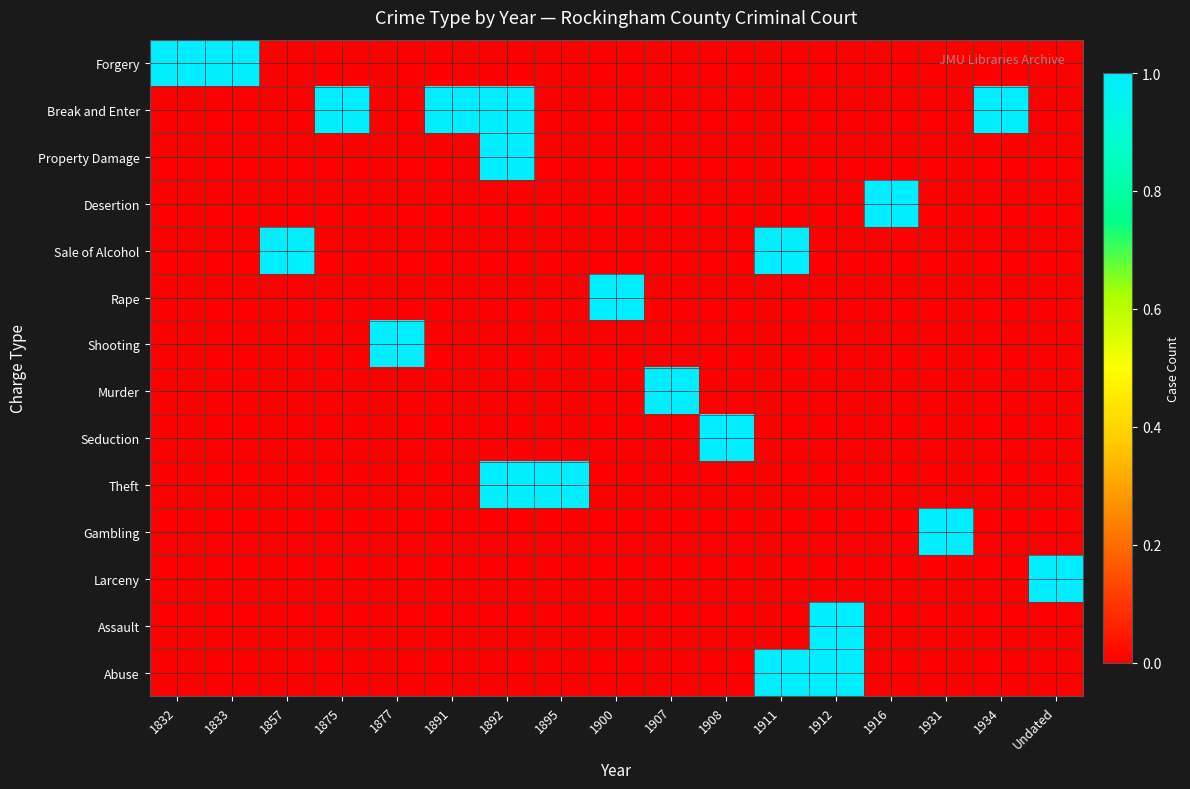

Reading left to right, extract all data points from this chart.

Forgery: 1832=1	1833=1	1857=0	1875=0	1877=0	1891=0	1892=0	1895=0	1900=0	1907=0	1908=0	1911=0	1912=0	1916=0	1931=0	1934=0	Undated=0
Break and Enter: 1832=0	1833=0	1857=0	1875=1	1877=0	1891=1	1892=1	1895=0	1900=0	1907=0	1908=0	1911=0	1912=0	1916=0	1931=0	1934=1	Undated=0
Property Damage: 1832=0	1833=0	1857=0	1875=0	1877=0	1891=0	1892=1	1895=0	1900=0	1907=0	1908=0	1911=0	1912=0	1916=0	1931=0	1934=0	Undated=0
Desertion: 1832=0	1833=0	1857=0	1875=0	1877=0	1891=0	1892=0	1895=0	1900=0	1907=0	1908=0	1911=0	1912=0	1916=1	1931=0	1934=0	Undated=0
Sale of Alcohol: 1832=0	1833=0	1857=1	1875=0	1877=0	1891=0	1892=0	1895=0	1900=0	1907=0	1908=0	1911=1	1912=0	1916=0	1931=0	1934=0	Undated=0
Rape: 1832=0	1833=0	1857=0	1875=0	1877=0	1891=0	1892=0	1895=0	1900=1	1907=0	1908=0	1911=0	1912=0	1916=0	1931=0	1934=0	Undated=0
Shooting: 1832=0	1833=0	1857=0	1875=0	1877=1	1891=0	1892=0	1895=0	1900=0	1907=0	1908=0	1911=0	1912=0	1916=0	1931=0	1934=0	Undated=0
Murder: 1832=0	1833=0	1857=0	1875=0	1877=0	1891=0	1892=0	1895=0	1900=0	1907=1	1908=0	1911=0	1912=0	1916=0	1931=0	1934=0	Undated=0
Seduction: 1832=0	1833=0	1857=0	1875=0	1877=0	1891=0	1892=0	1895=0	1900=0	1907=0	1908=1	1911=0	1912=0	1916=0	1931=0	1934=0	Undated=0
Theft: 1832=0	1833=0	1857=0	1875=0	1877=0	1891=0	1892=1	1895=1	1900=0	1907=0	1908=0	1911=0	1912=0	1916=0	1931=0	1934=0	Undated=0
Gambling: 1832=0	1833=0	1857=0	1875=0	1877=0	1891=0	1892=0	1895=0	1900=0	1907=0	1908=0	1911=0	1912=0	1916=0	1931=1	1934=0	Undated=0
Larceny: 1832=0	1833=0	1857=0	1875=0	1877=0	1891=0	1892=0	1895=0	1900=0	1907=0	1908=0	1911=0	1912=0	1916=0	1931=0	1934=0	Undated=1
Assault: 1832=0	1833=0	1857=0	1875=0	1877=0	1891=0	1892=0	1895=0	1900=0	1907=0	1908=0	1911=0	1912=1	1916=0	1931=0	1934=0	Undated=0
Abuse: 1832=0	1833=0	1857=0	1875=0	1877=0	1891=0	1892=0	1895=0	1900=0	1907=0	1908=0	1911=1	1912=1	1916=0	1931=0	1934=0	Undated=0